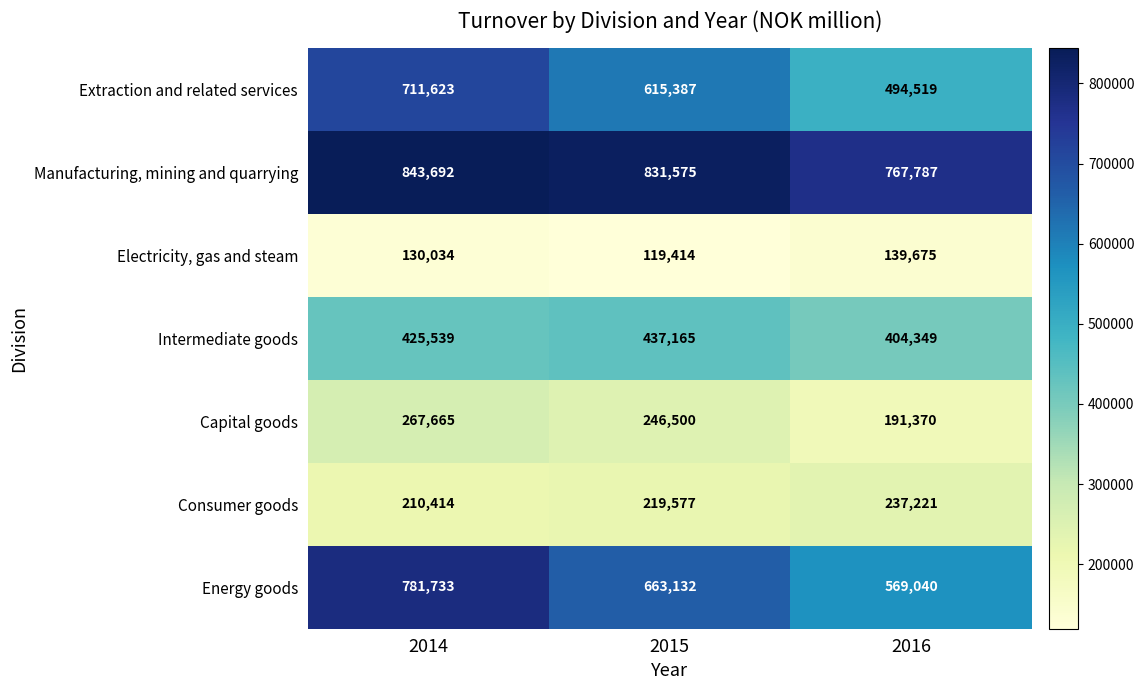

At which category is the sum across all series the highest?

2014